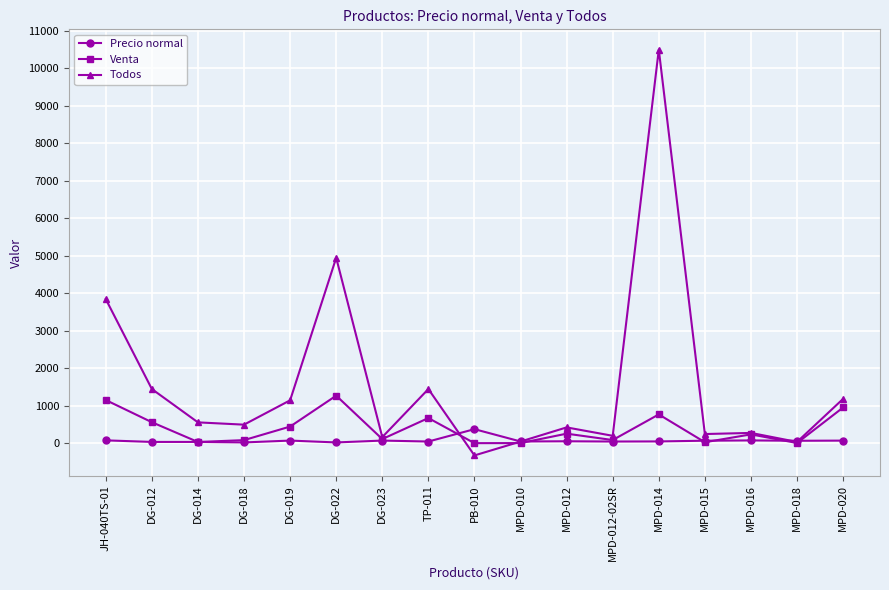

Is the value of Todos at MPD-014 greater than the value of Venta at MPD-020?

Yes